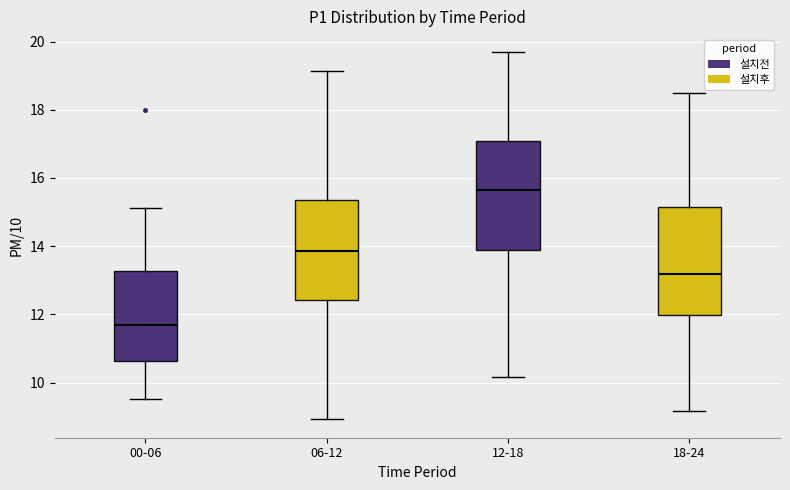

Which box has the lowest median line?

00-06